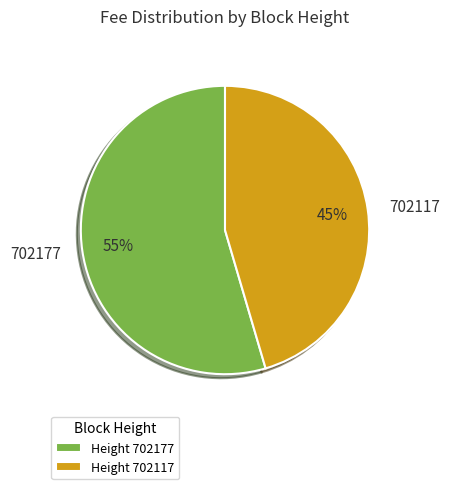

Which category has the biggest portion of the pie?

702177